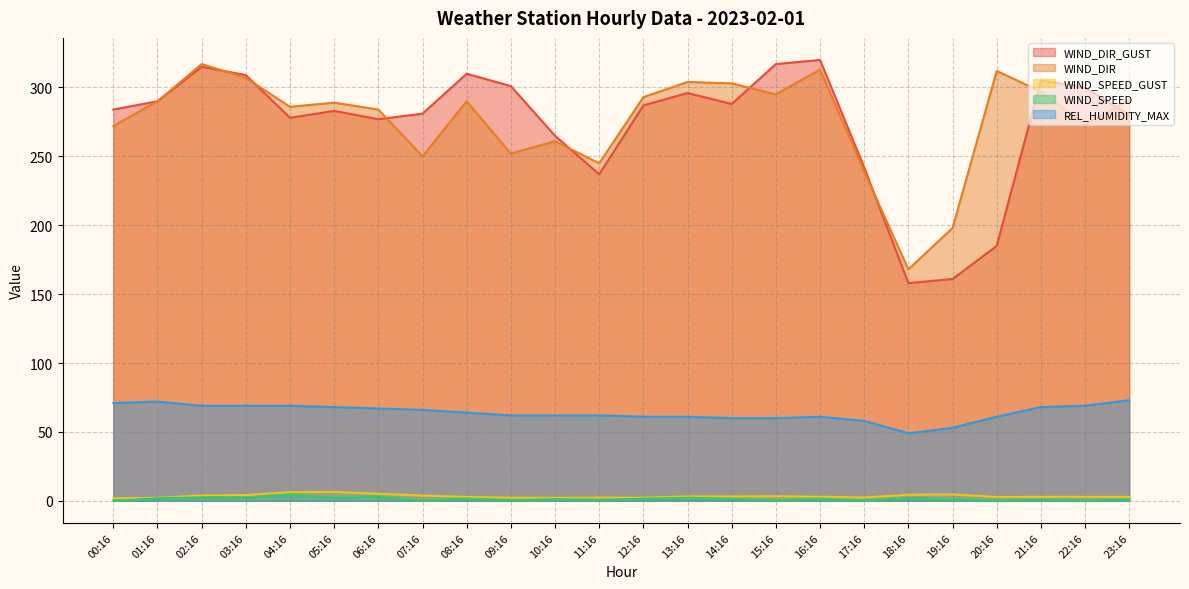

Is the value of REL_HUMIDITY_MAX at 13:16 greater than the value of WIND_DIR at 21:16?

No